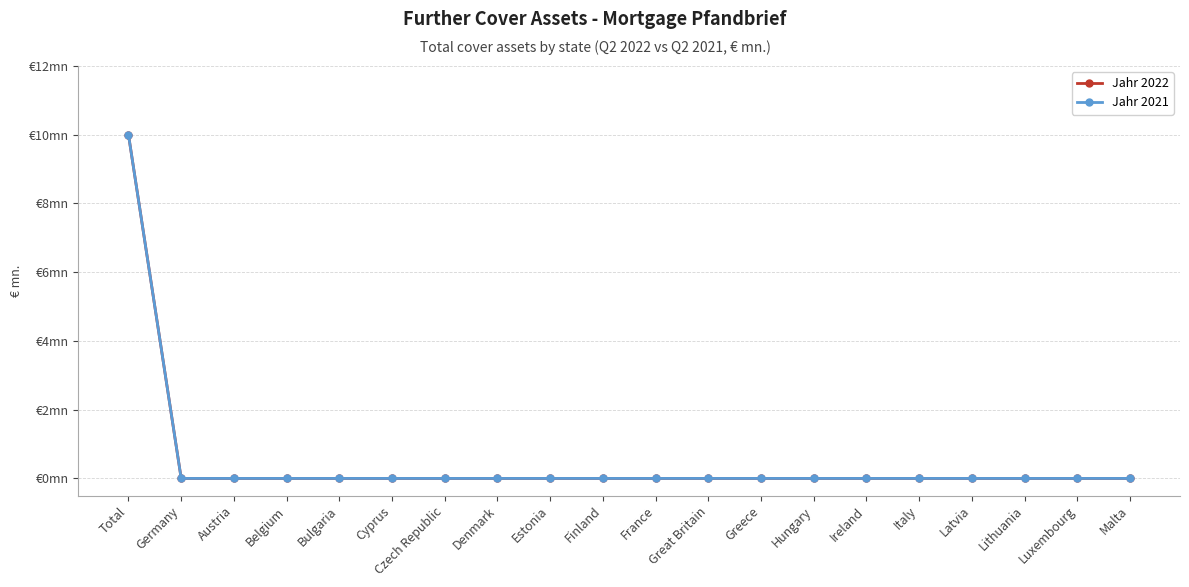

How many Jahr 2021 values are between 0 and 1?

19